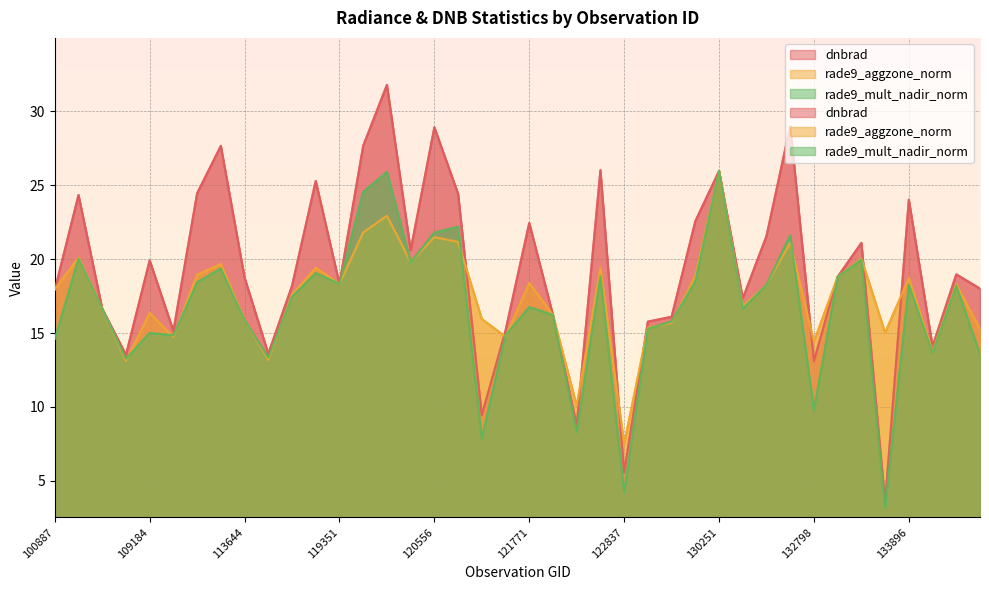

What is the difference between the second highest and second lowest values in the dnbrad series?

23.5